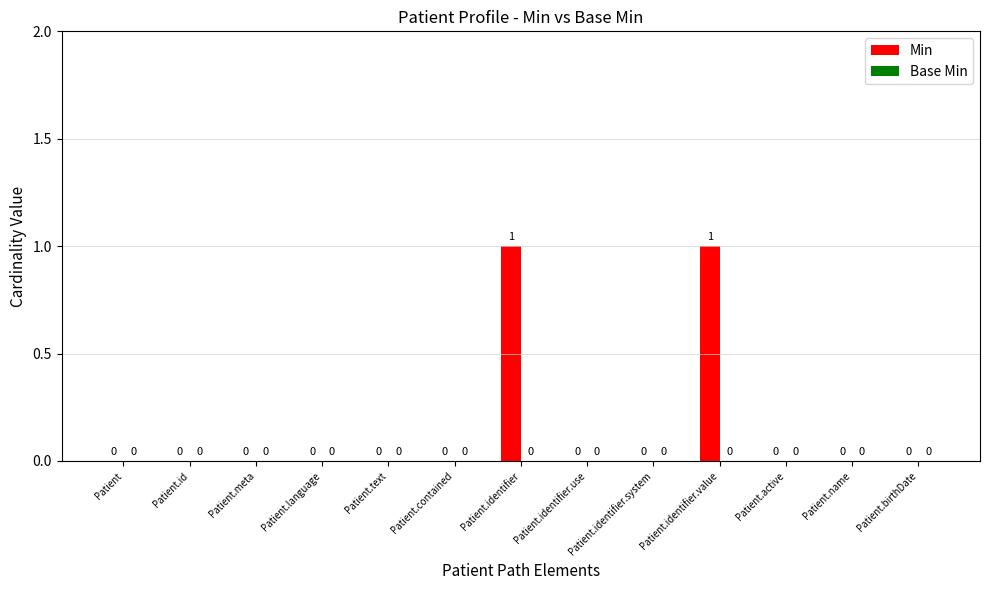

The value at Patient.identifier.value is 1. True or false?

True